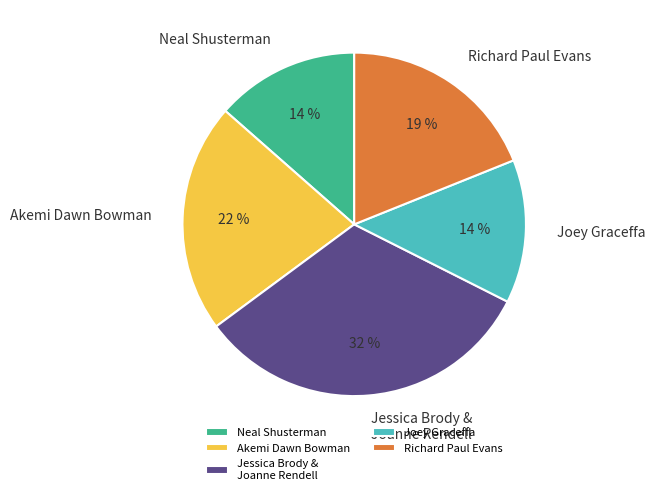

Which has a higher value, Richard Paul Evans or Akemi Dawn Bowman?

Akemi Dawn Bowman